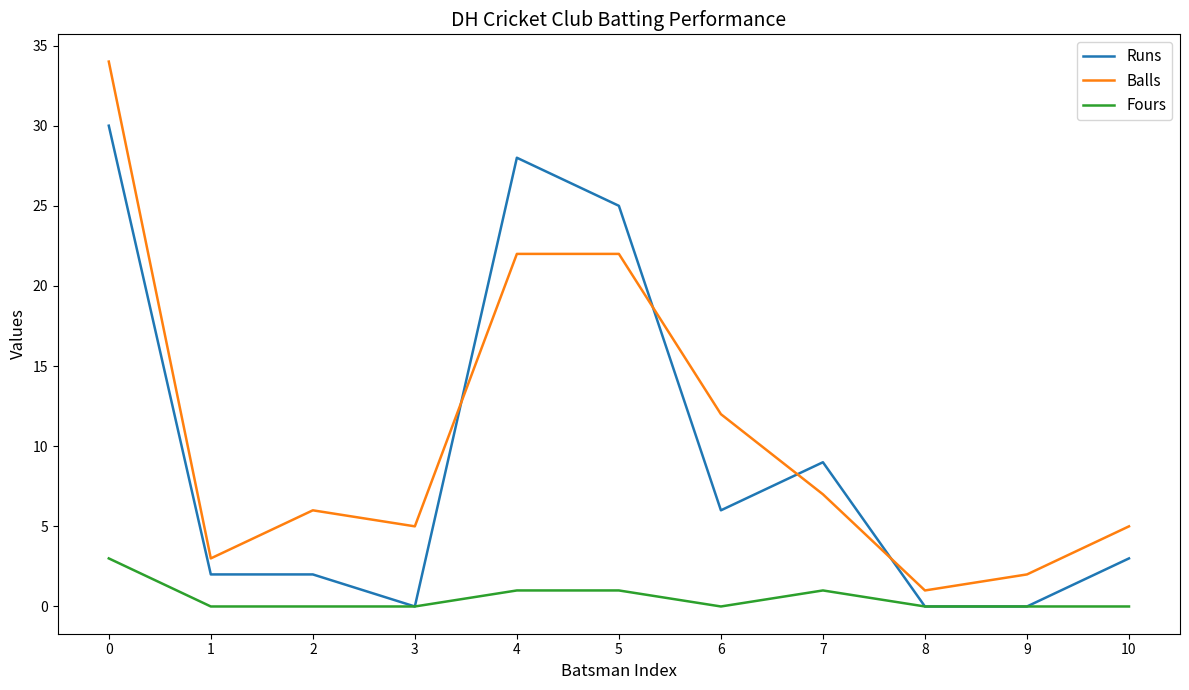

The Fours series shows 0 at 10. True or false?

True